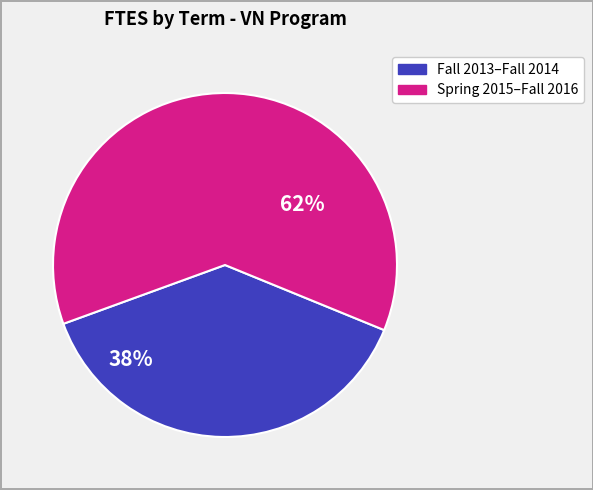

Count the number of slices in the pie.

2